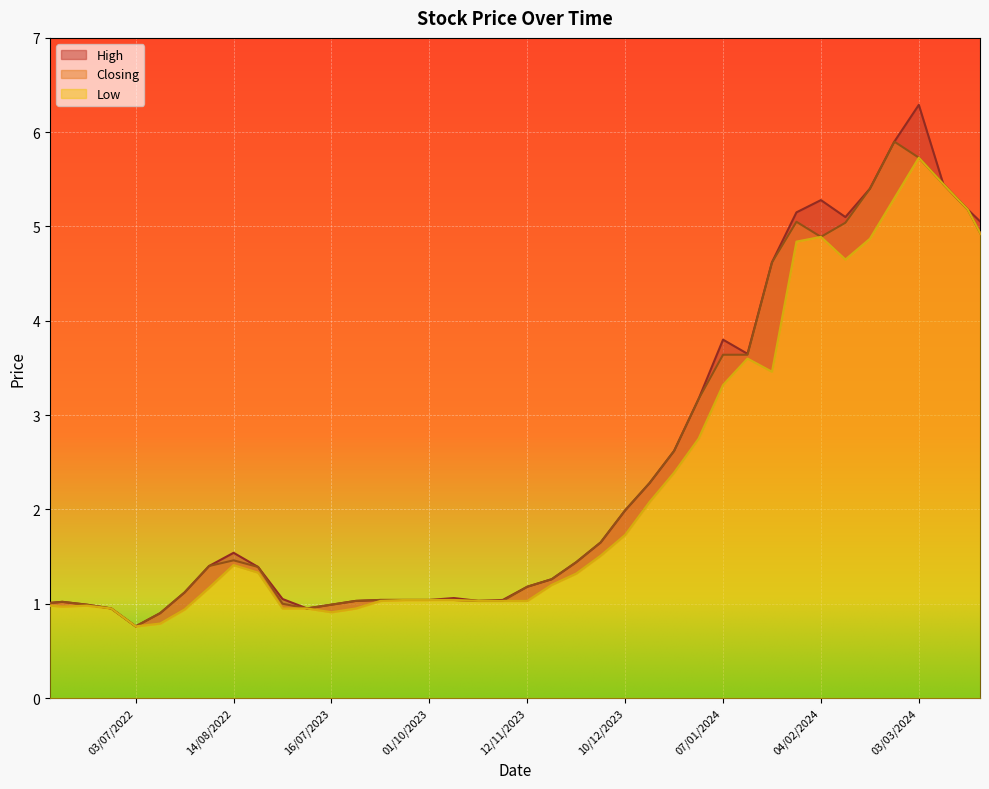

Rank the series at 31/03/2024 from highest to lowest value.

High, Closing, Low